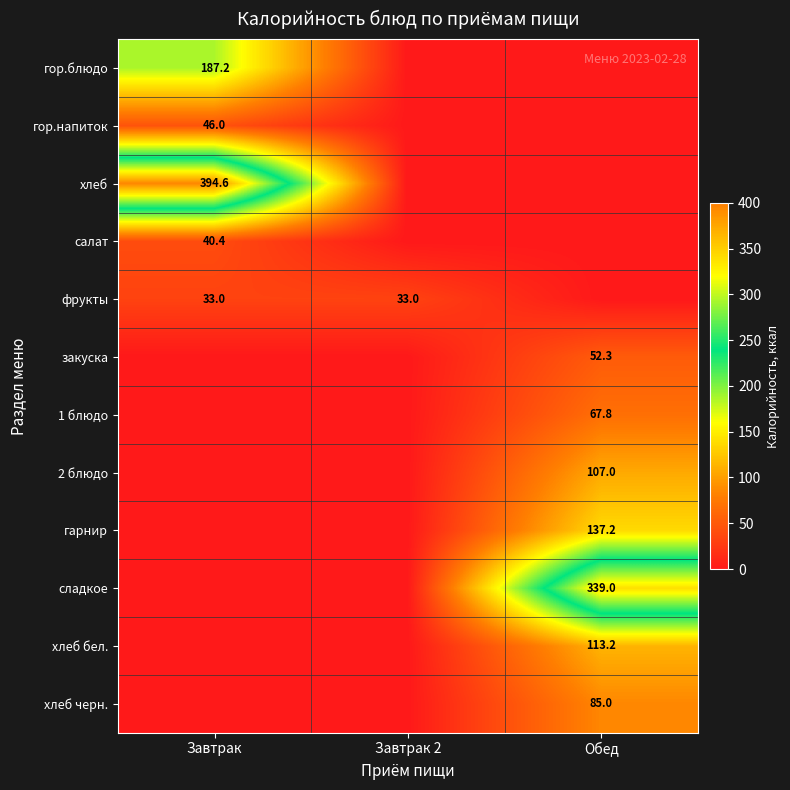

The фрукты series shows 33.0 at Завтрак 2. True or false?

True